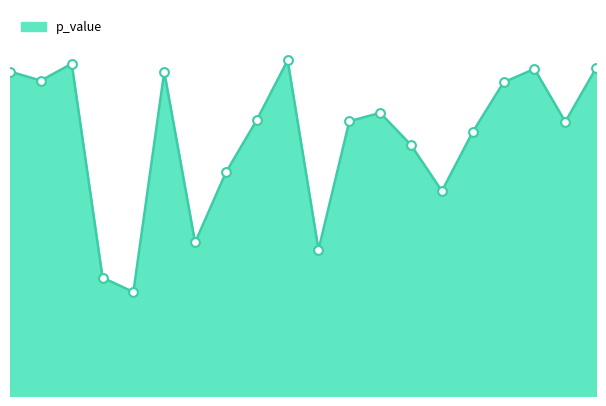

How many lines are shown in the chart?

1